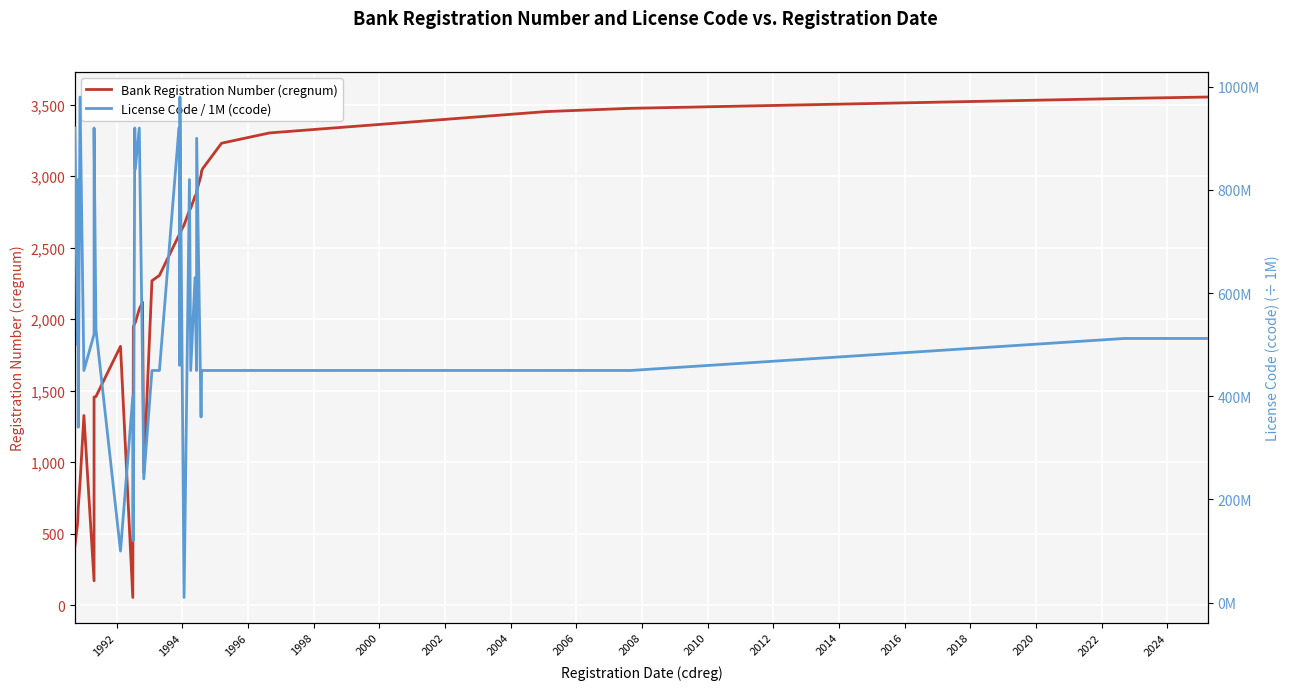

True or false: Bank Registration Number (cregnum) and License Code / 1M (ccode) cross at least once.

True